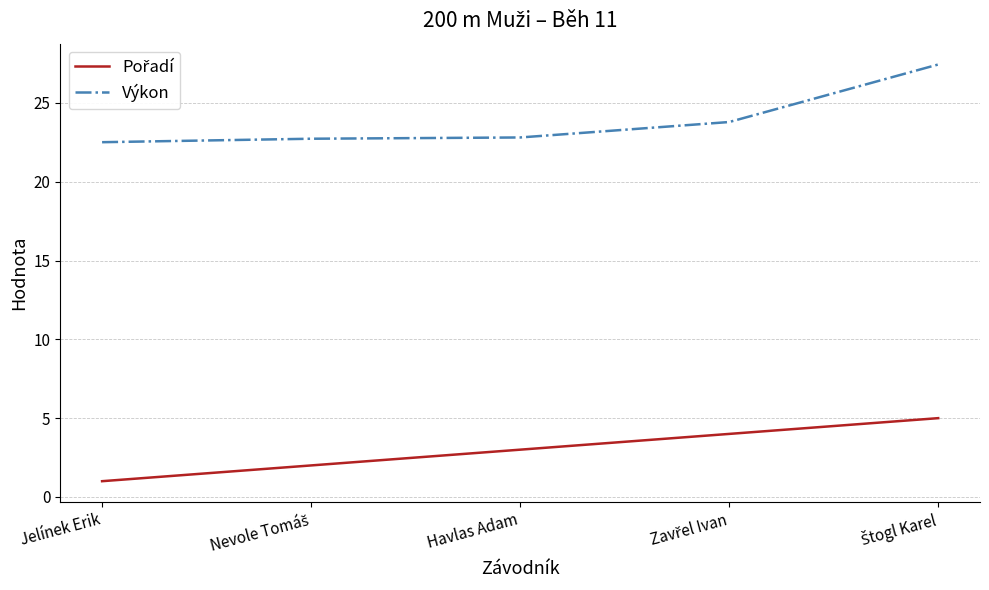

Which series has the largest range (max minus min)?

Výkon